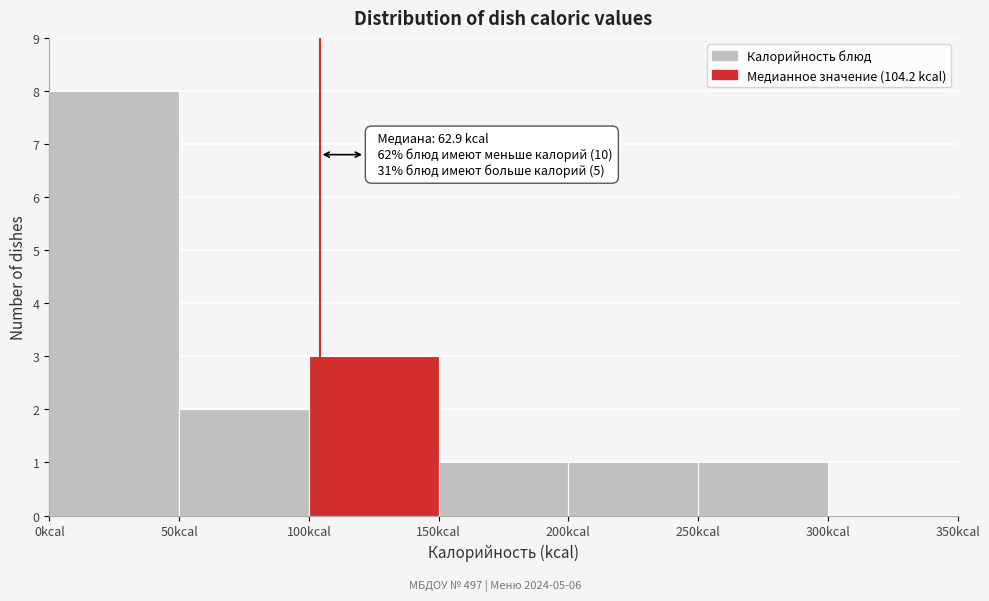

Which range on the x-axis has the tallest bar?

0 to 50